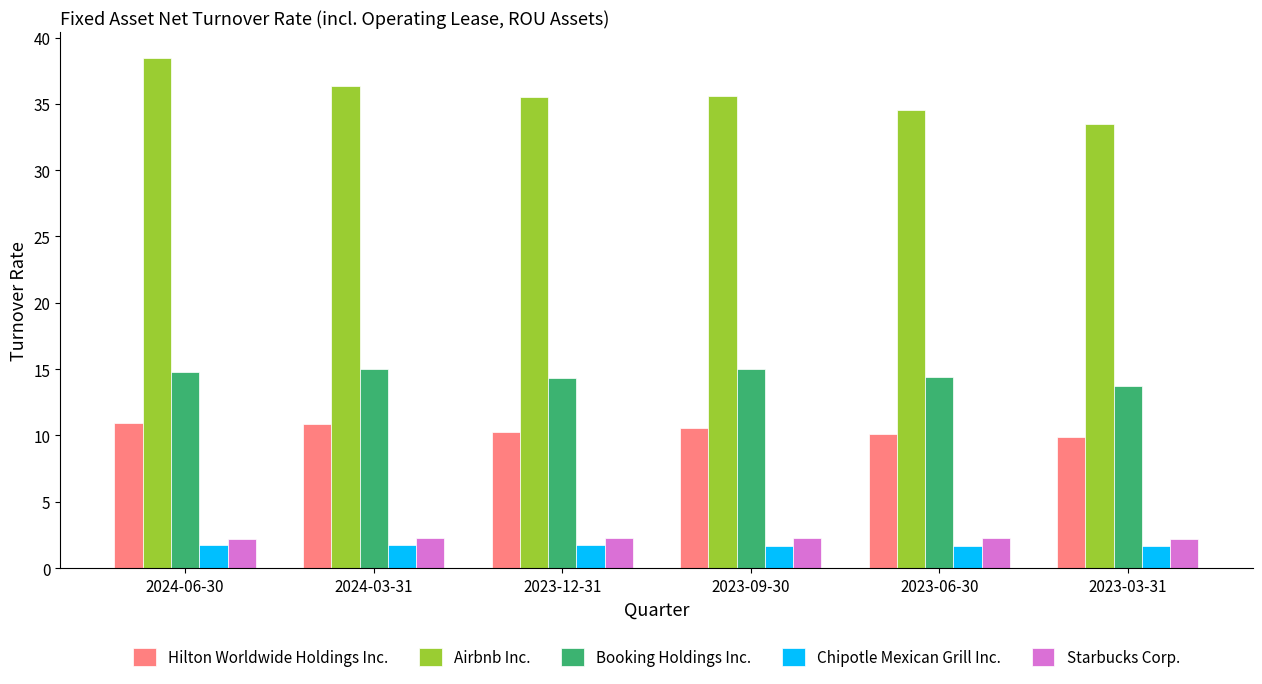

Is it true that Hilton Worldwide Holdings Inc. equals 10.6 at 2023-09-30?

True